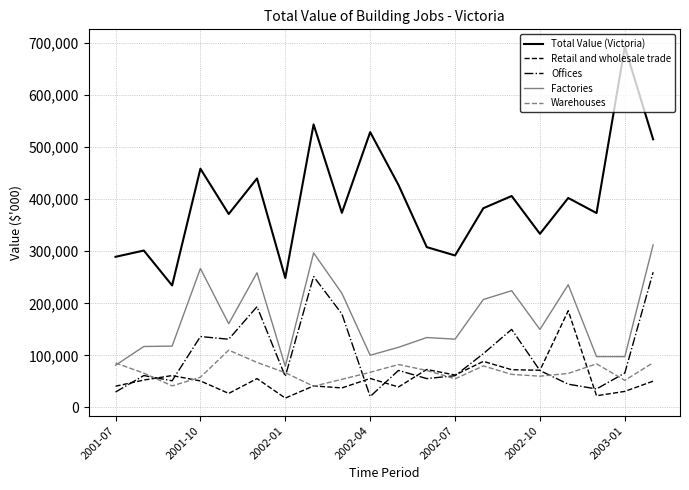

True or false: Total Value (Victoria) and Warehouses intersect in this chart.

False